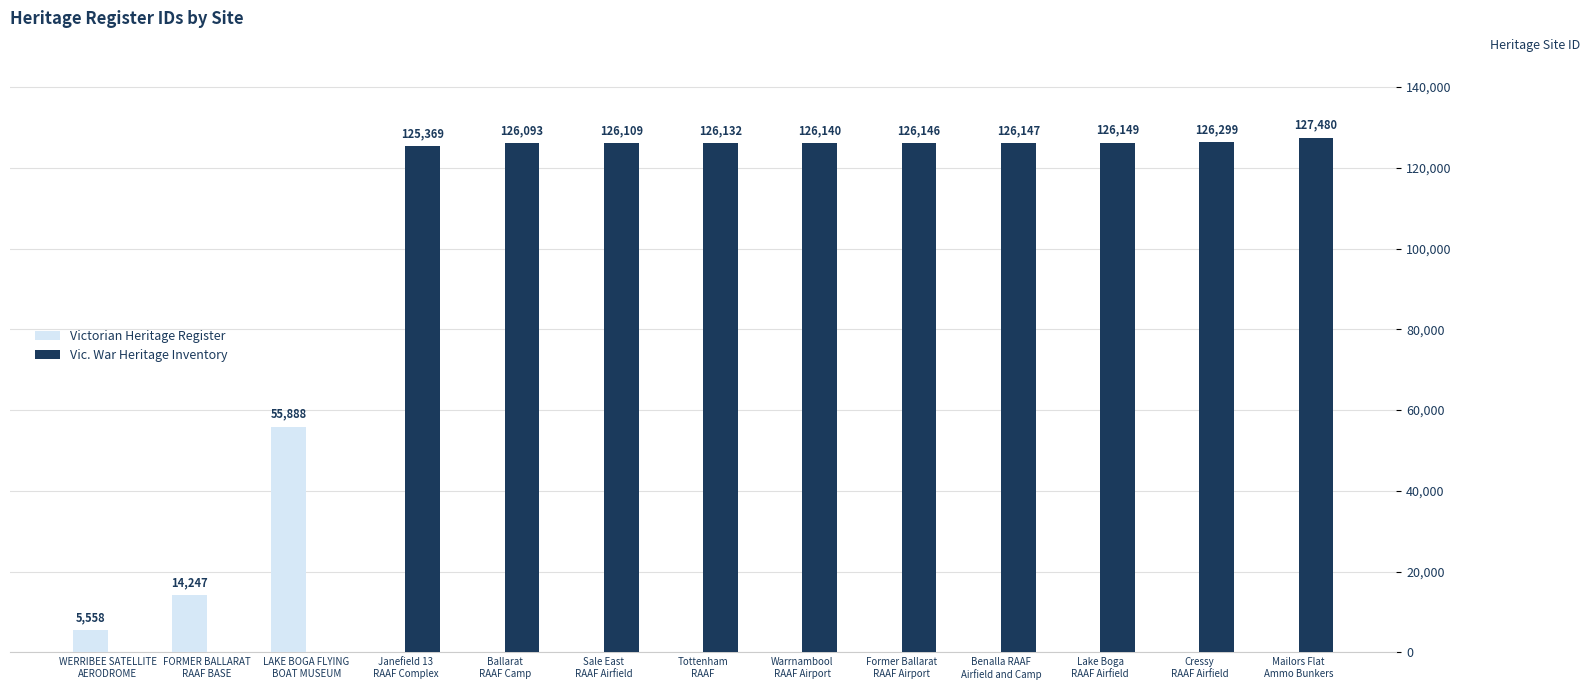

Reading left to right, transcribe all the data shown in this chart.

Victorian Heritage Register: 5558	14247	55888	0	0	0	0	0	0	0	0	0	0
Vic. War Heritage Inventory: 0	0	0	125369	126093	126109	126132	126140	126146	126147	126149	126299	127480